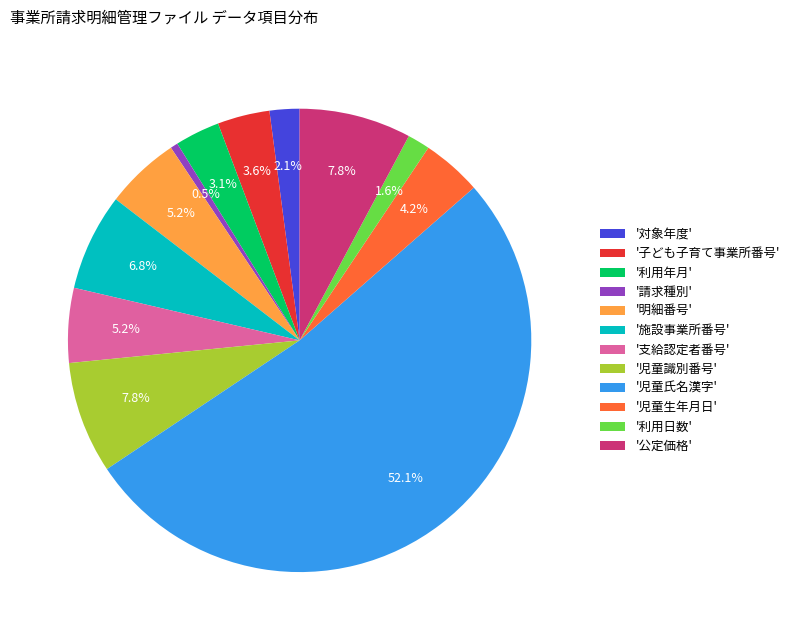

To the nearest percent, what is the difference between the largest and smallest slice percentages?

52%